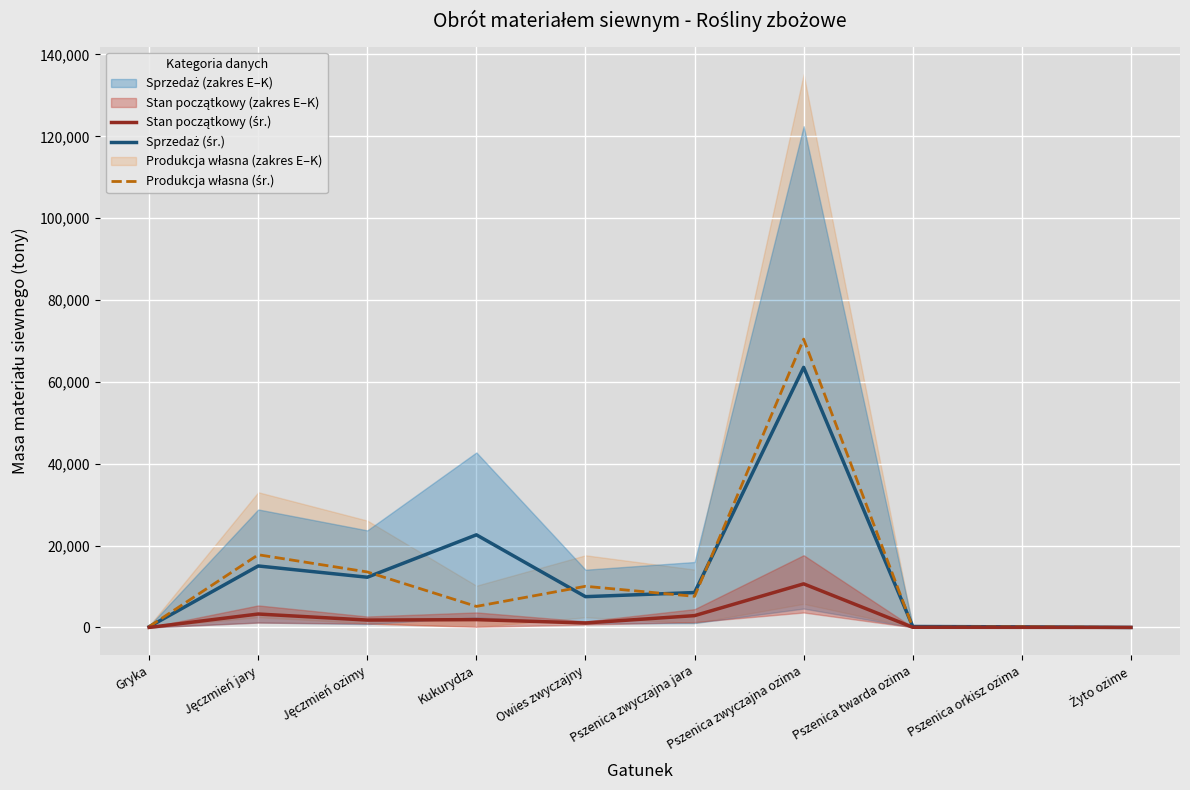

Which label corresponds to the largest value in the chart?

Pszenica zwyczajna ozima